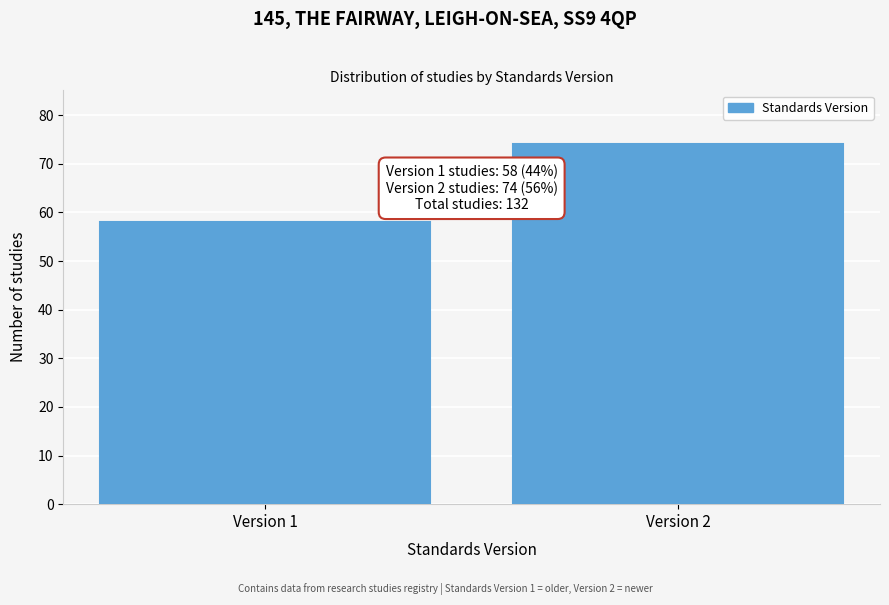

Reading left to right, transcribe all the data shown in this chart.

Version 1=58	Version 2=74